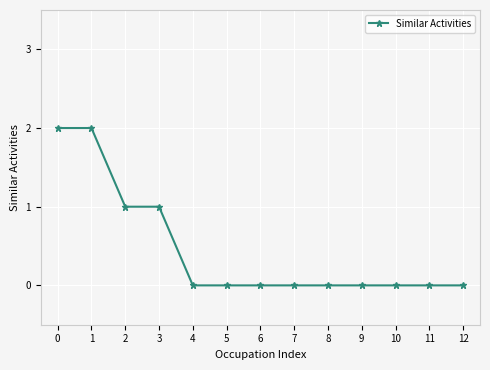

True or false: the data shows 0 at 5.

True